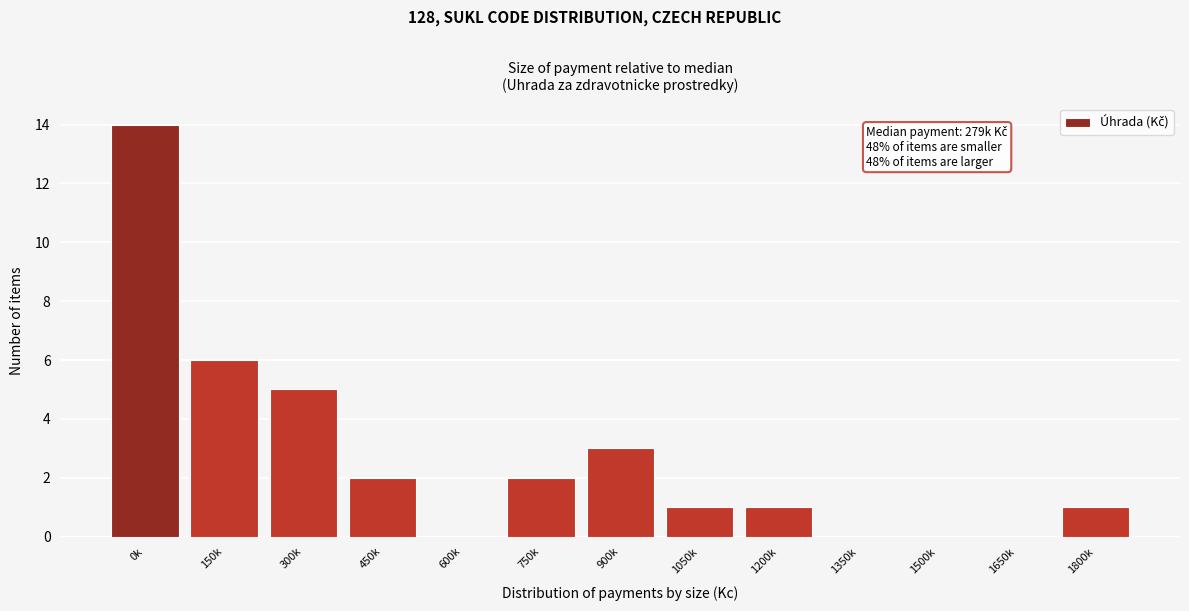

Reading left to right, transcribe all the data shown in this chart.

0k=14	150k=6	300k=5	450k=2	600k=0	750k=2	900k=3	1050k=1	1200k=1	1350k=0	1500k=0	1650k=0	1800k=1